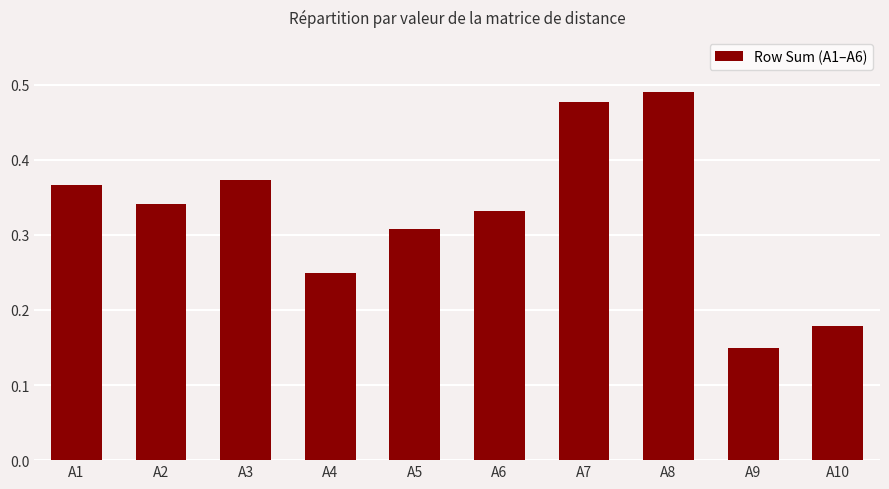

Where is the data nearest to the value 0?

A9